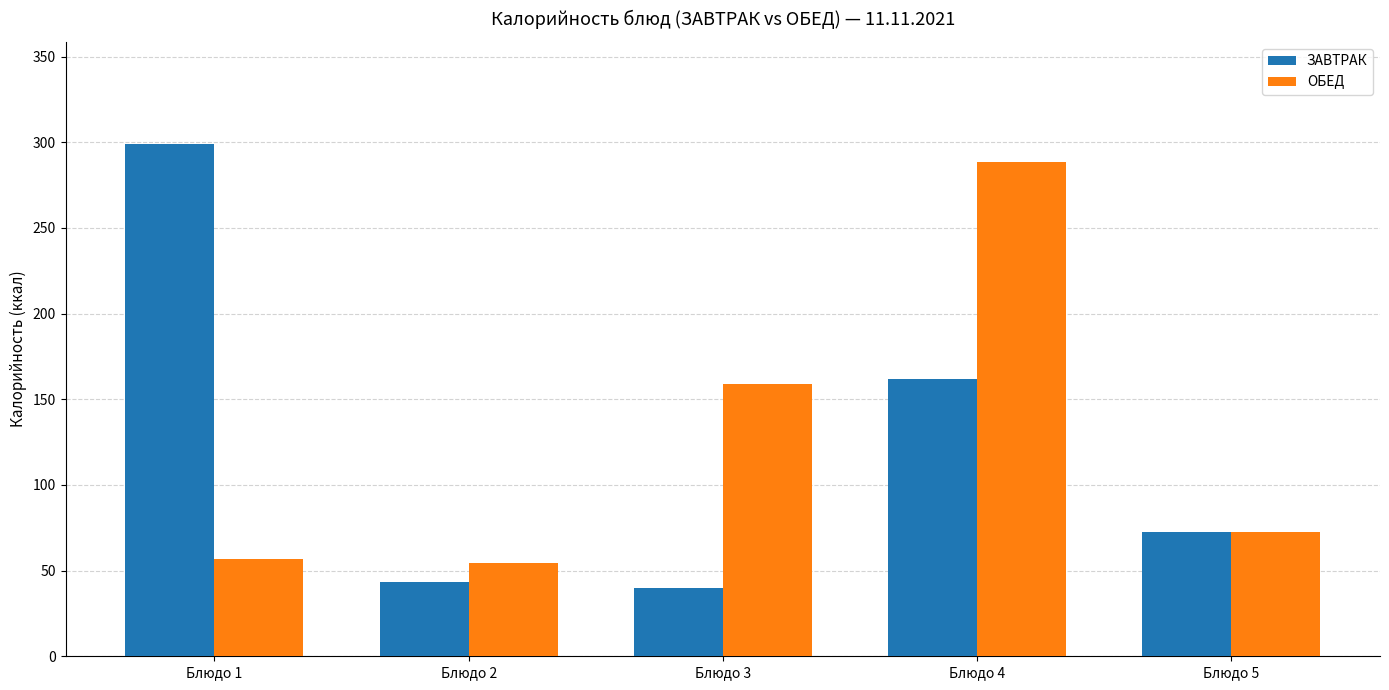

What is the value of the ОБЕД bar at the 5th from the left?

72.8